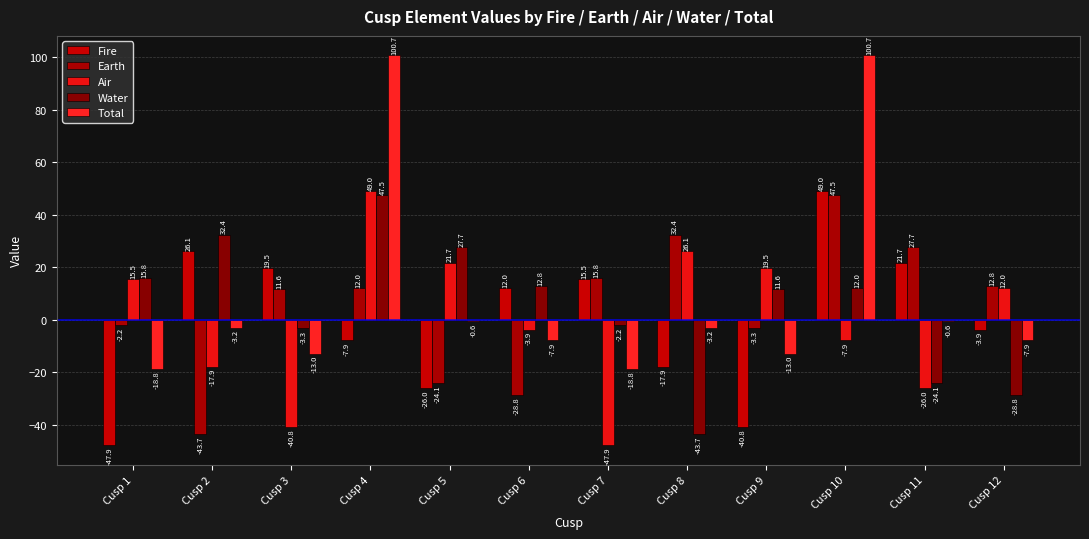

Between Cusp 2 and Cusp 8, which series saw the biggest shift?

Earth